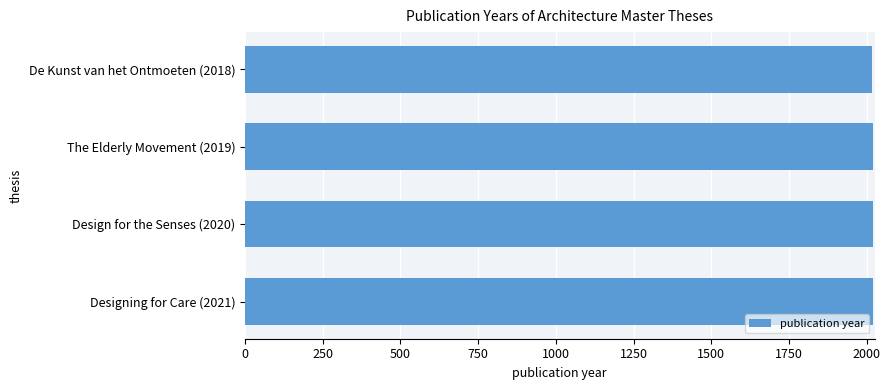

The value at The Elderly Movement (2019) is 2019. True or false?

True